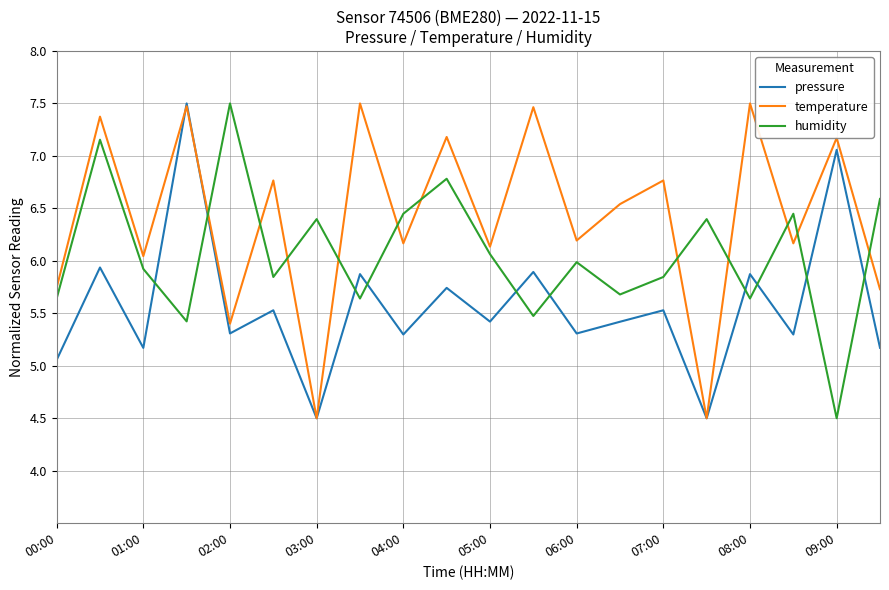

How many times do humidity and pressure cross each other?

10